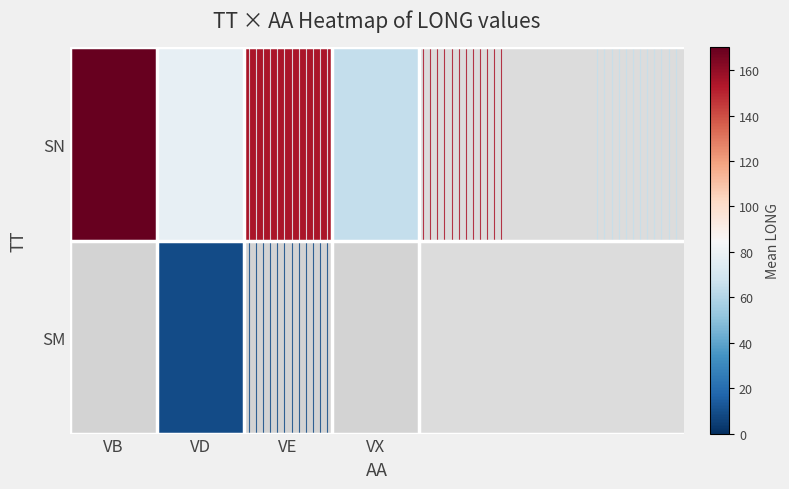

Is the value of SN at VB greater than the value of SM at VX?

No